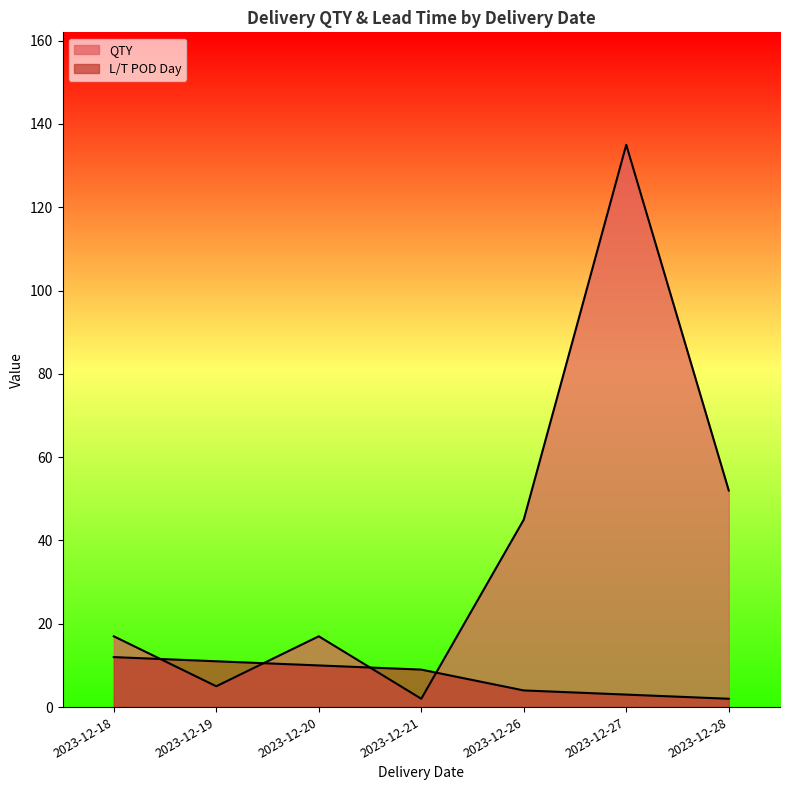

Which series has the largest range (max minus min)?

QTY